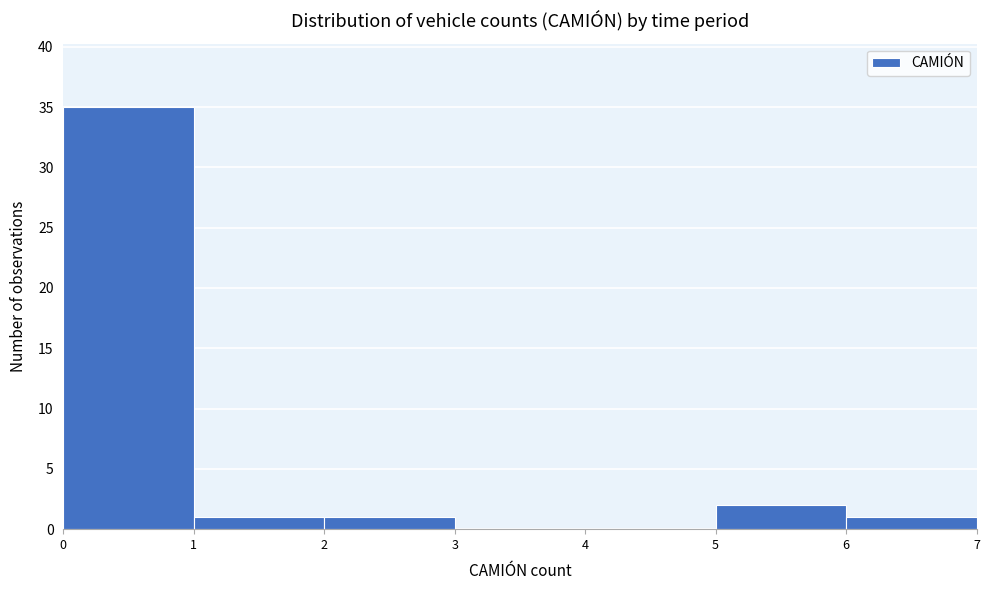

Which range on the x-axis has the tallest bar?

0 to 1